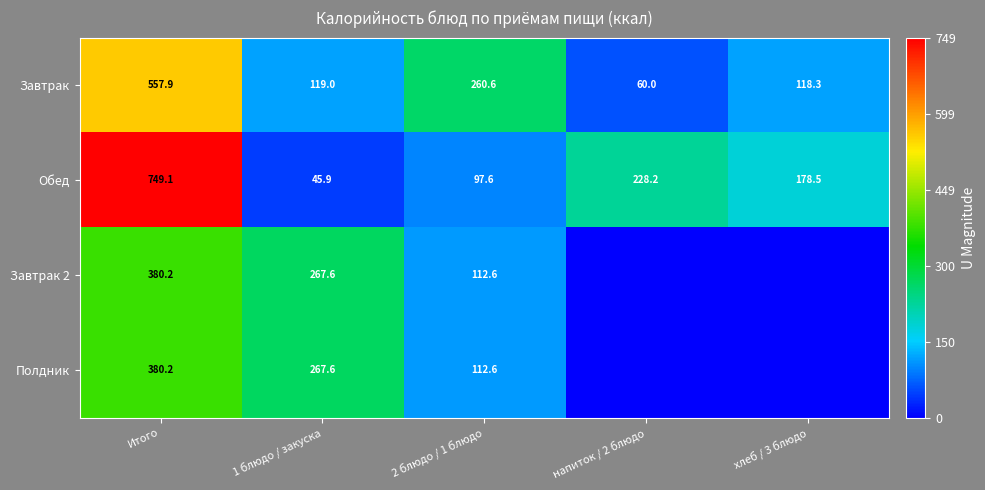

What is the greatest value displayed?

749.1